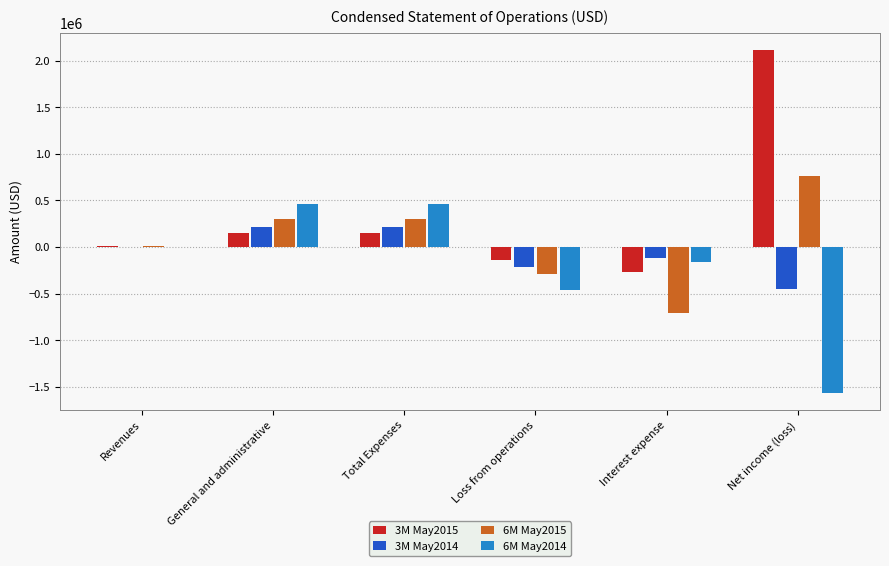

The value of 3M May2015 at Revenues is 12500. True or false?

True